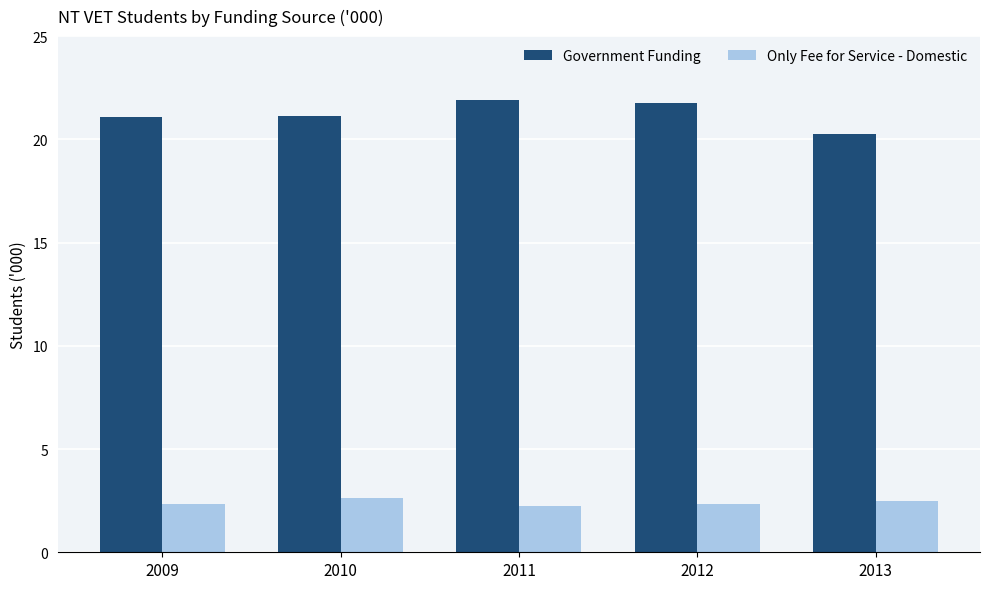

Is it true that Only Fee for Service - Domestic equals 4.1 at 2012?

False